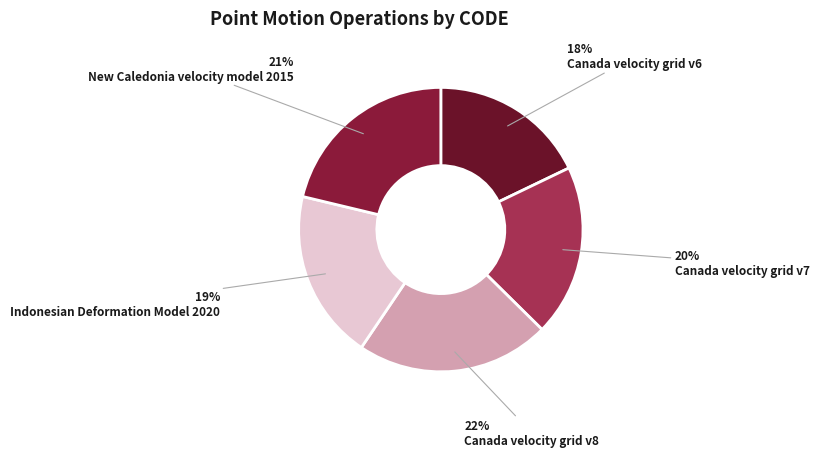

Does Canada velocity grid v8 represent more than half of the total?

No